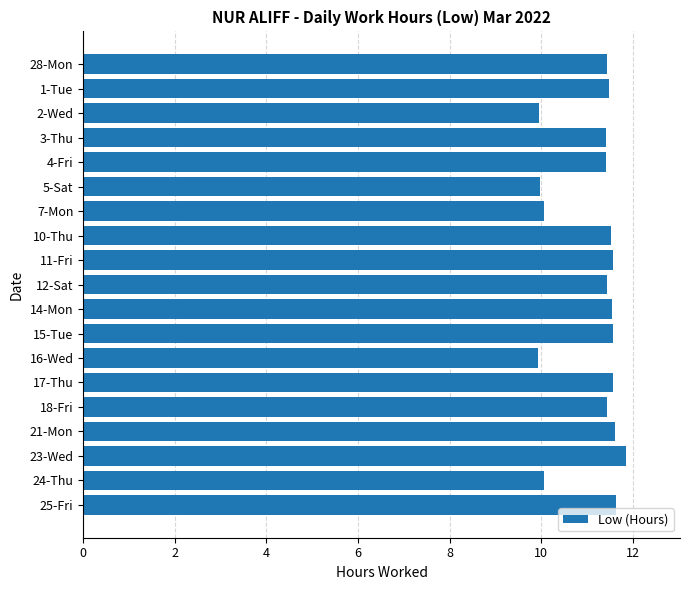

What is the minimum value shown in the chart?

9.9